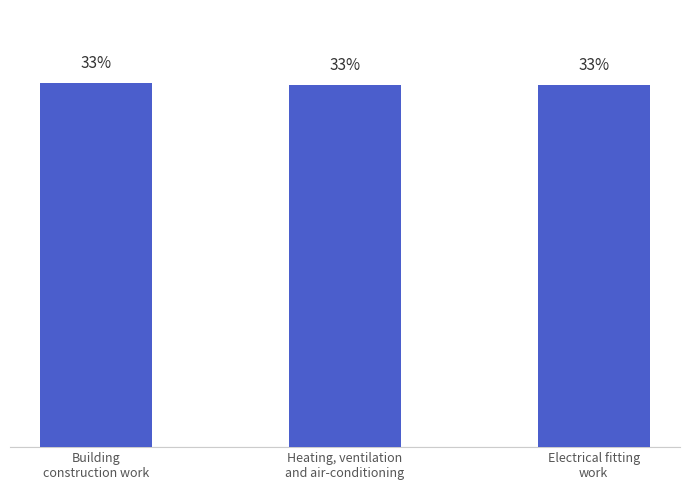

Which has a higher value, Electrical fitting
work or Heating, ventilation
and air-conditioning?

Heating, ventilation
and air-conditioning